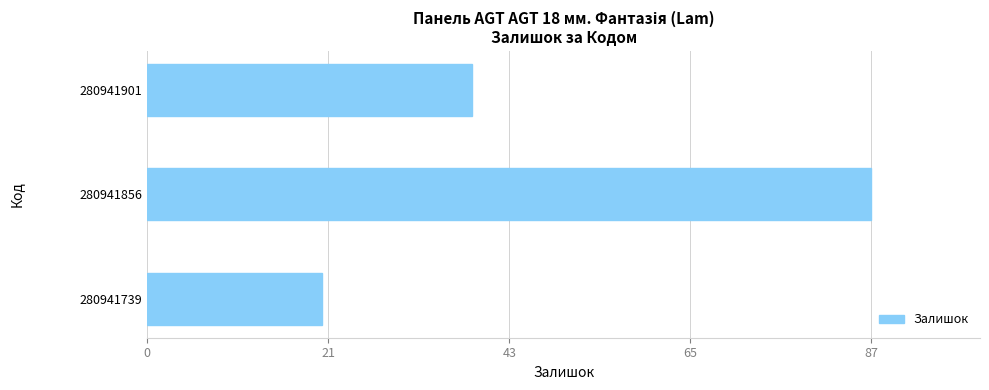

Which label corresponds to the smallest value in the chart?

280941739